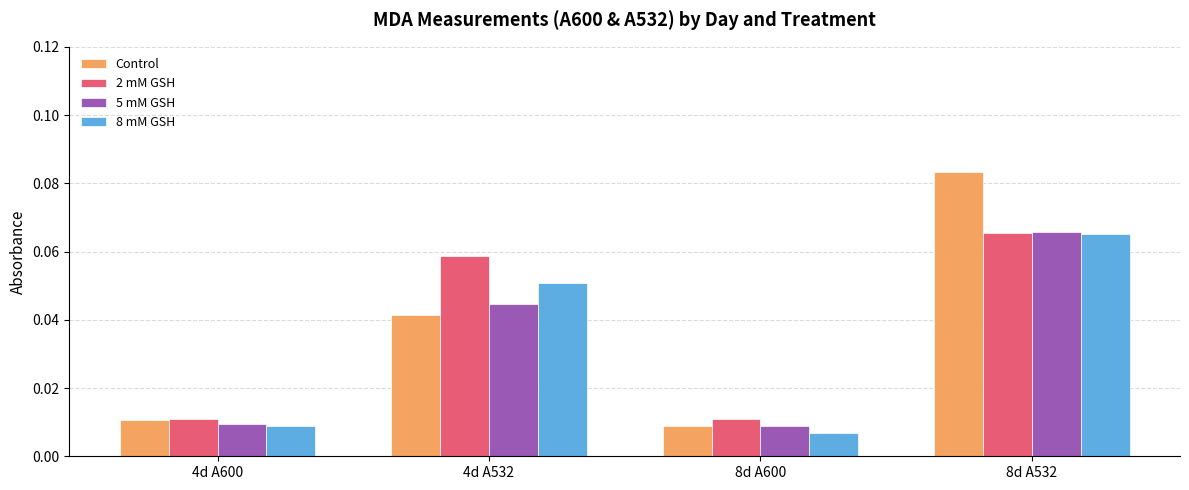

Which series changed the most between 4d A532 and 8d A600?

2 mM GSH